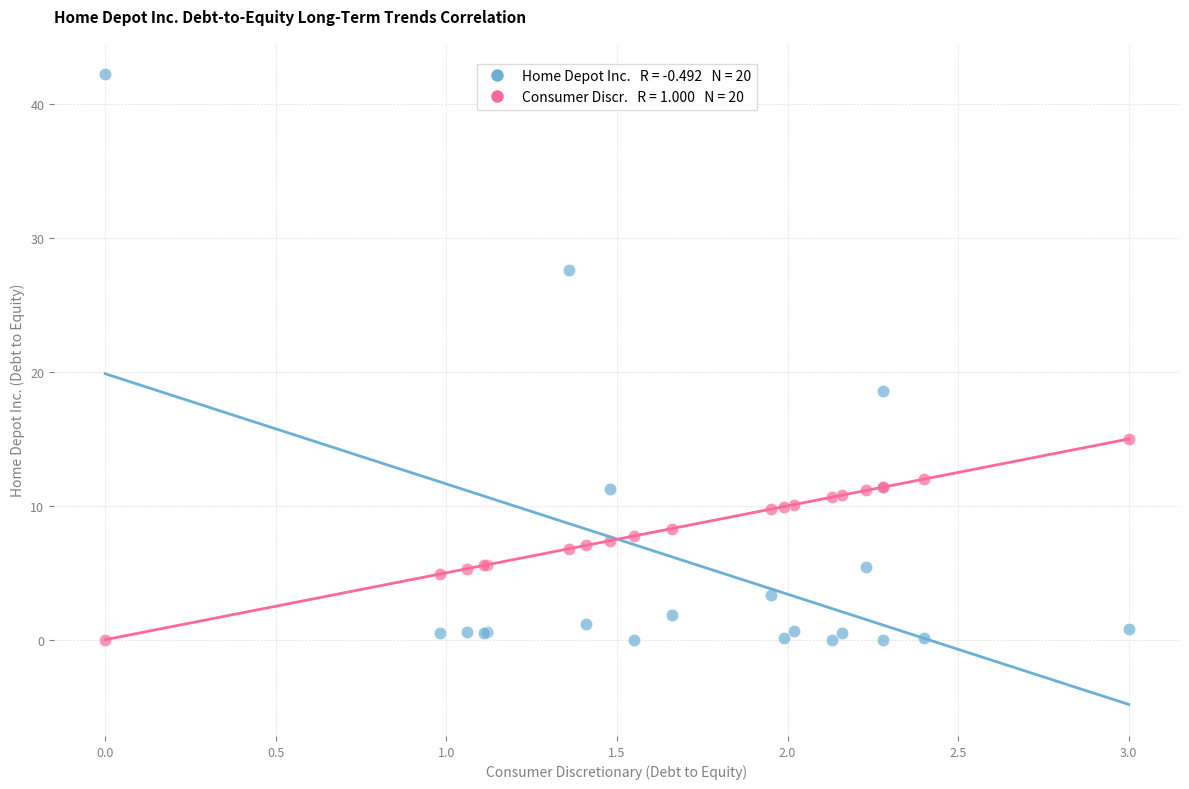

Across all series, what Y value is closest to 21?

18.6